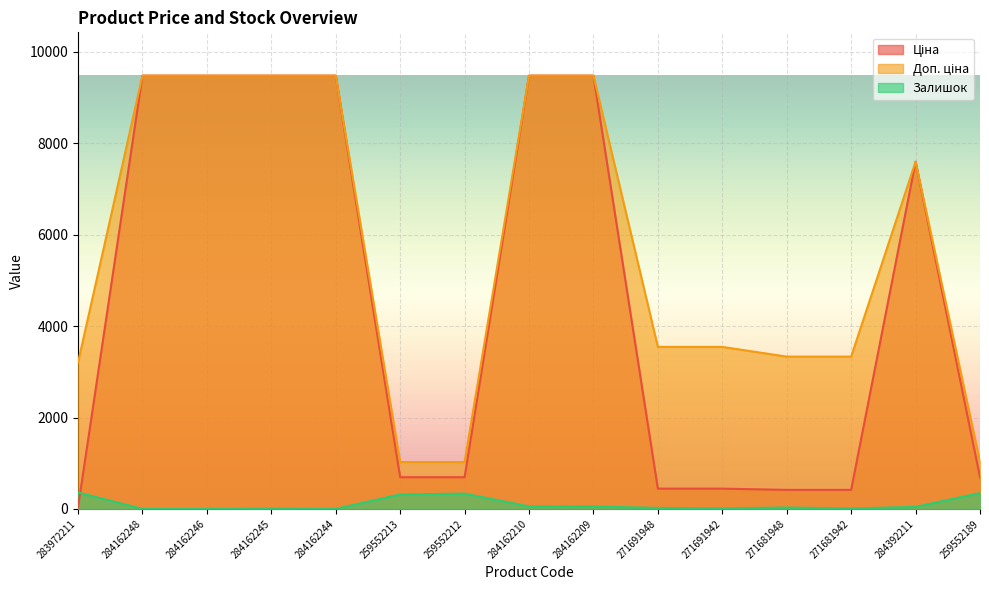

At which label does Залишок first exceed 30?

283972211